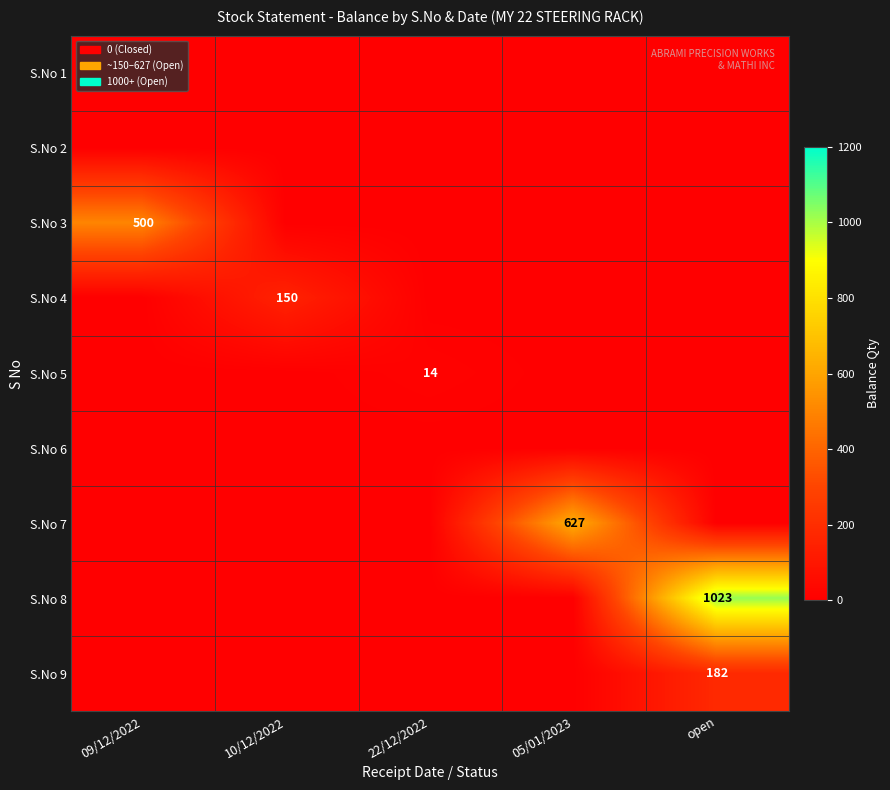

Which category has the lowest value across all series?

09/12/2022